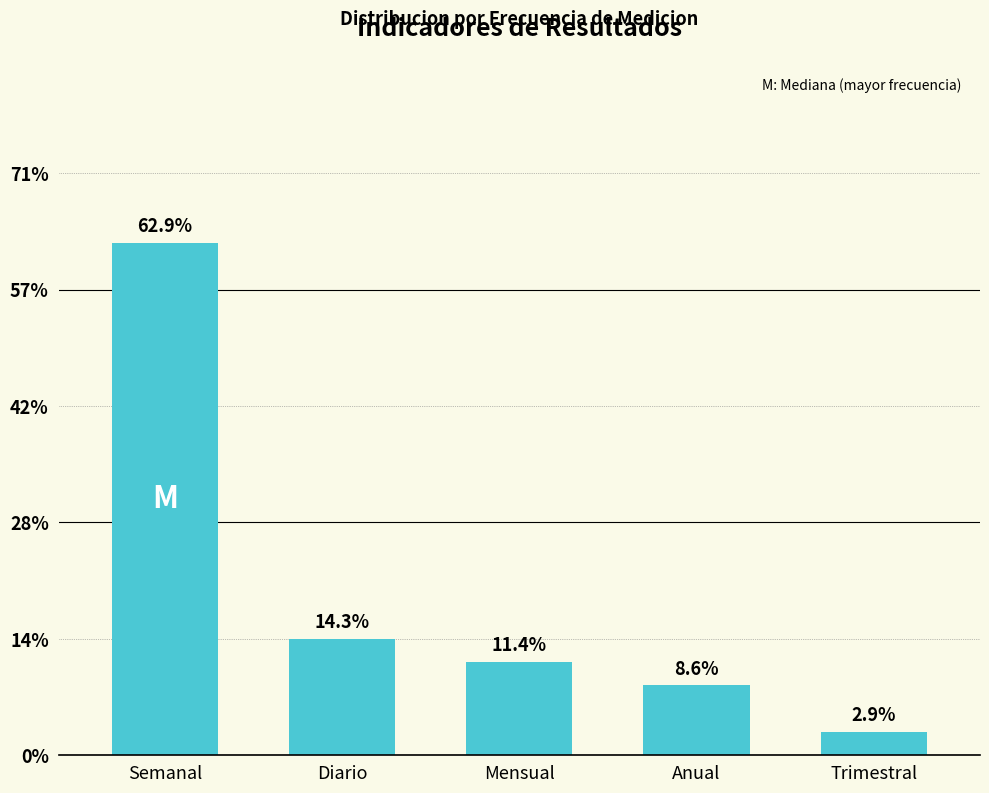

Between Trimestral and Mensual, which is larger?

Mensual